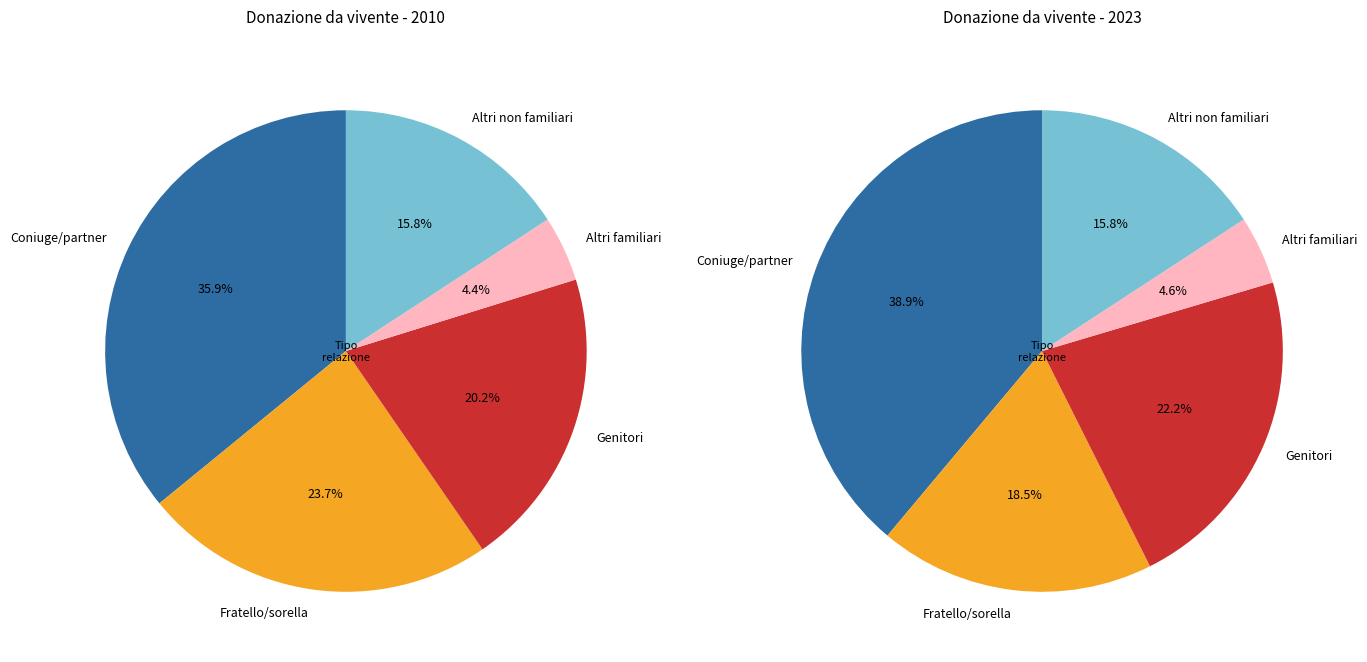

What is the smallest slice in the pie chart?

Altri familiari